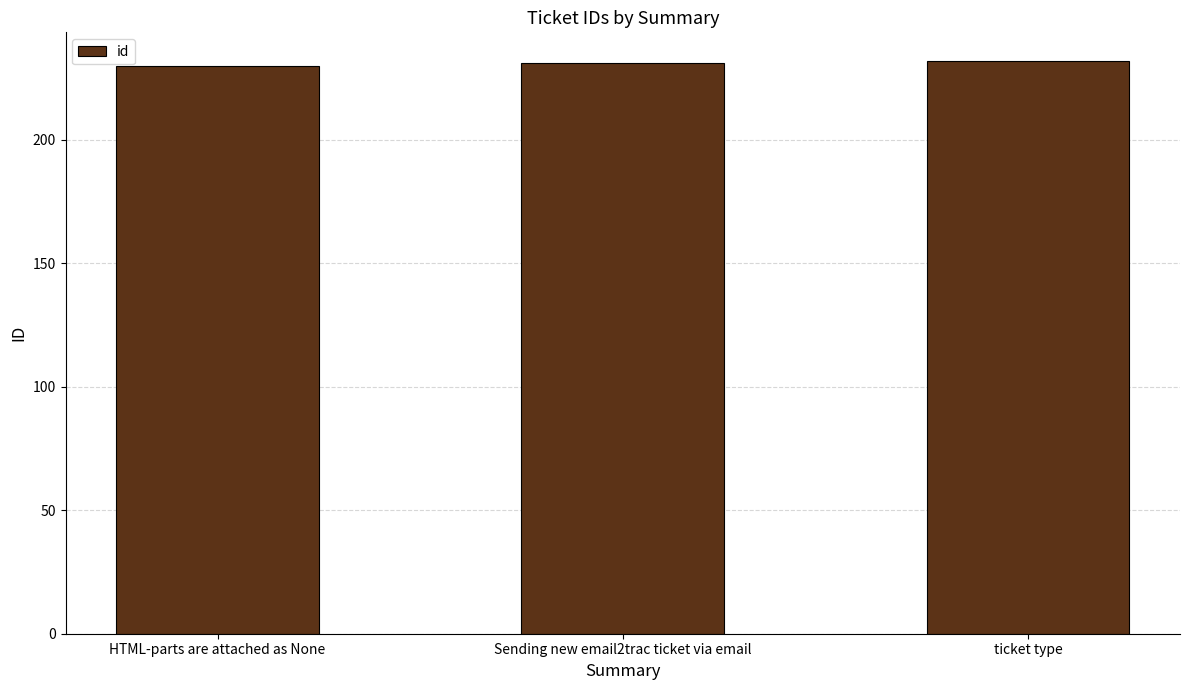

What is the sum of all values?

693